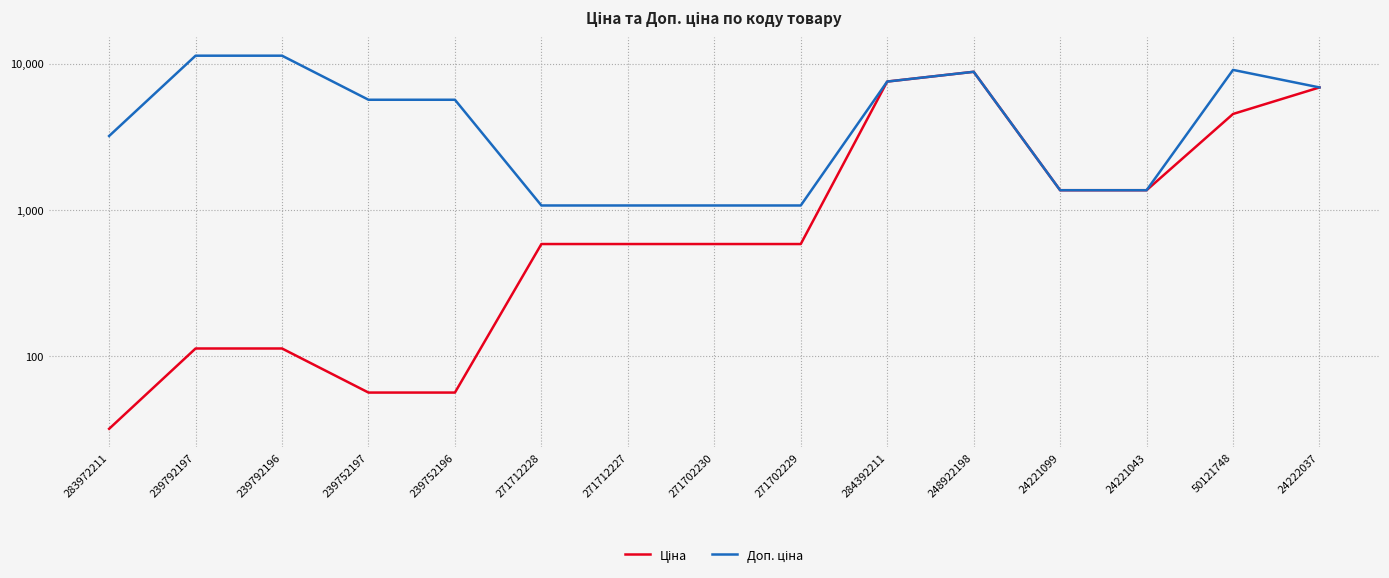

Is the value of Ціна at 239792196 greater than the value of Доп. ціна at 271712228?

No